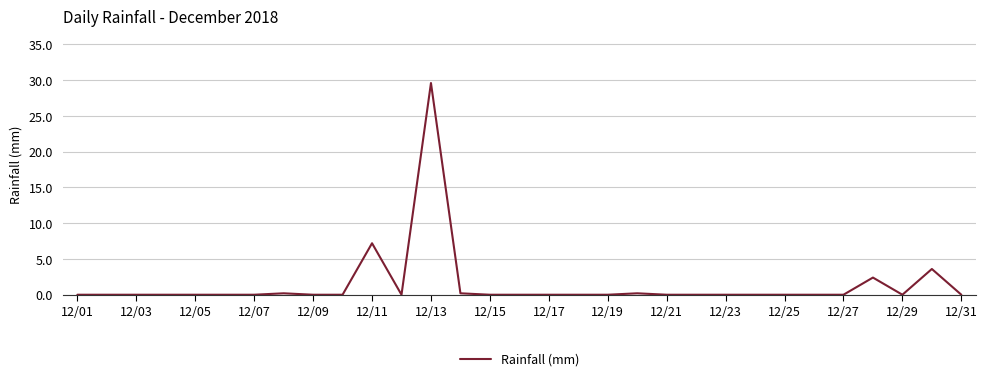

What is the difference between the maximum and minimum values?

29.6